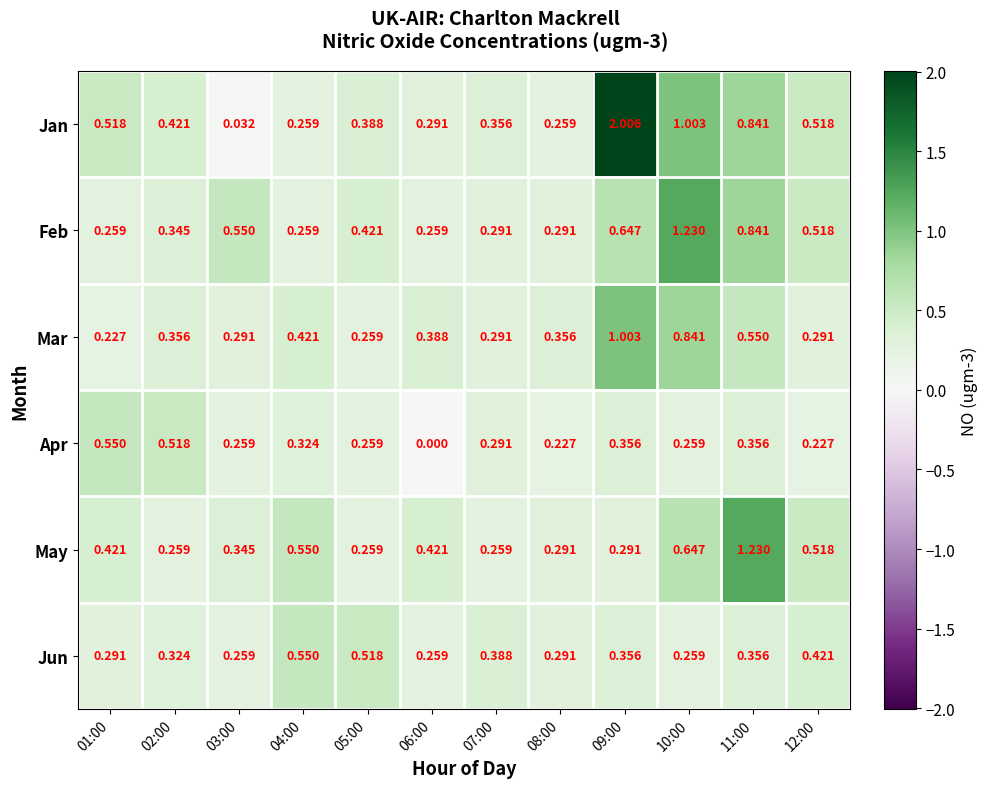

Is the value of Apr at 04:00 greater than the value of Feb at 10:00?

No